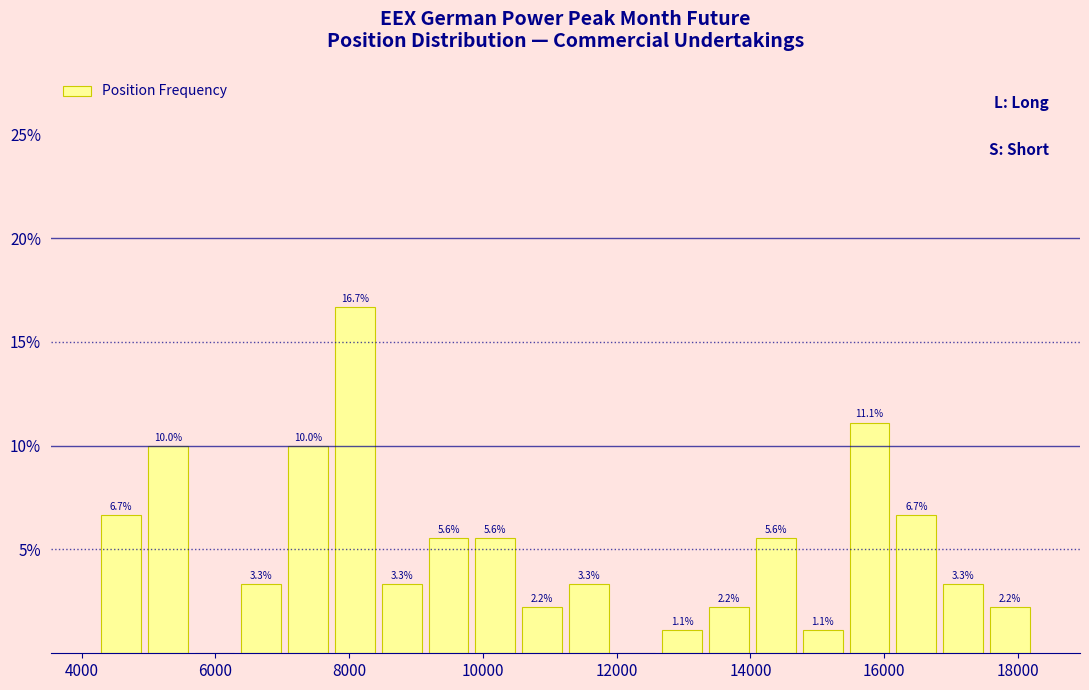

Around what value on the x-axis is the tallest bar? Give the approximate position of its centre, as read against the axis.

8000